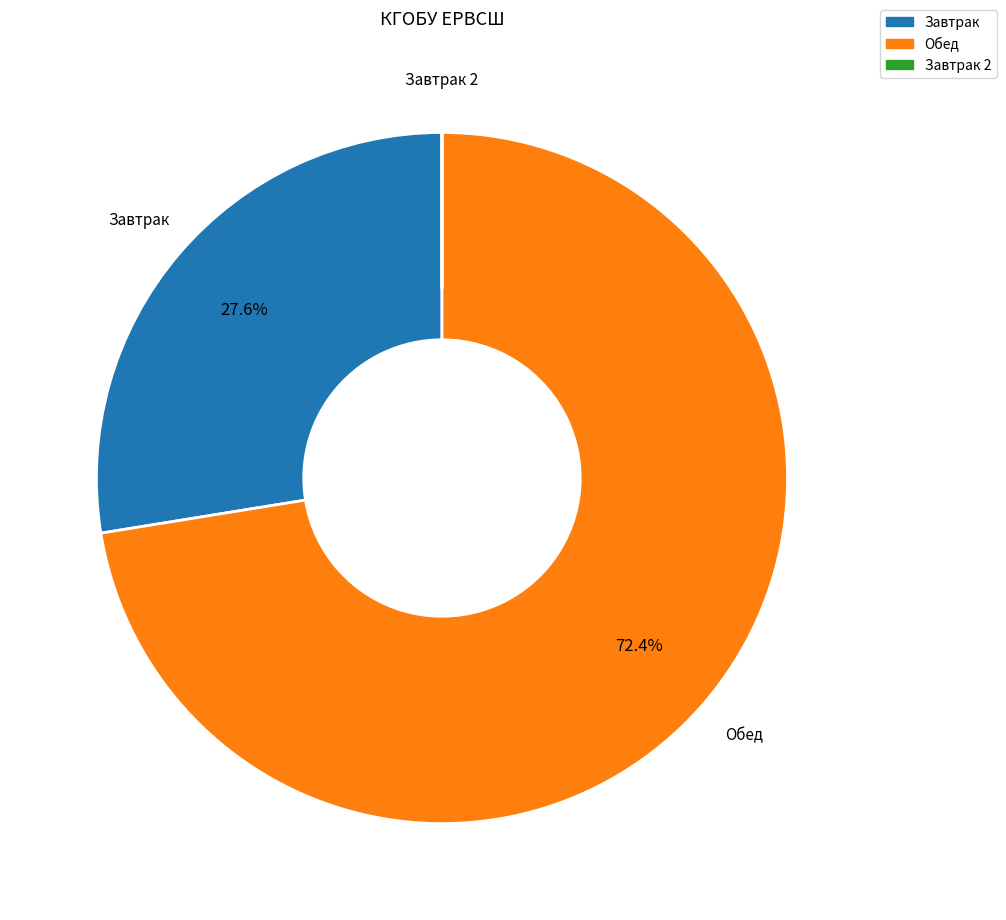

Is there any slice that represents more than half of the pie?

Yes